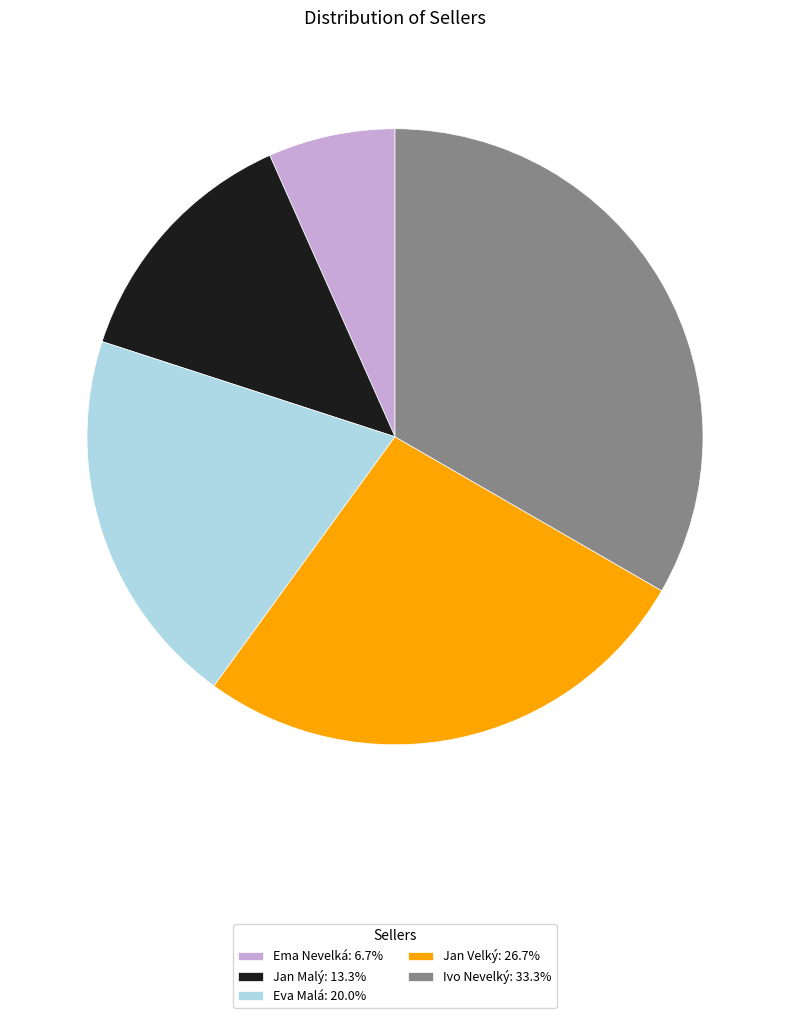

Is there a majority slice in this chart?

No